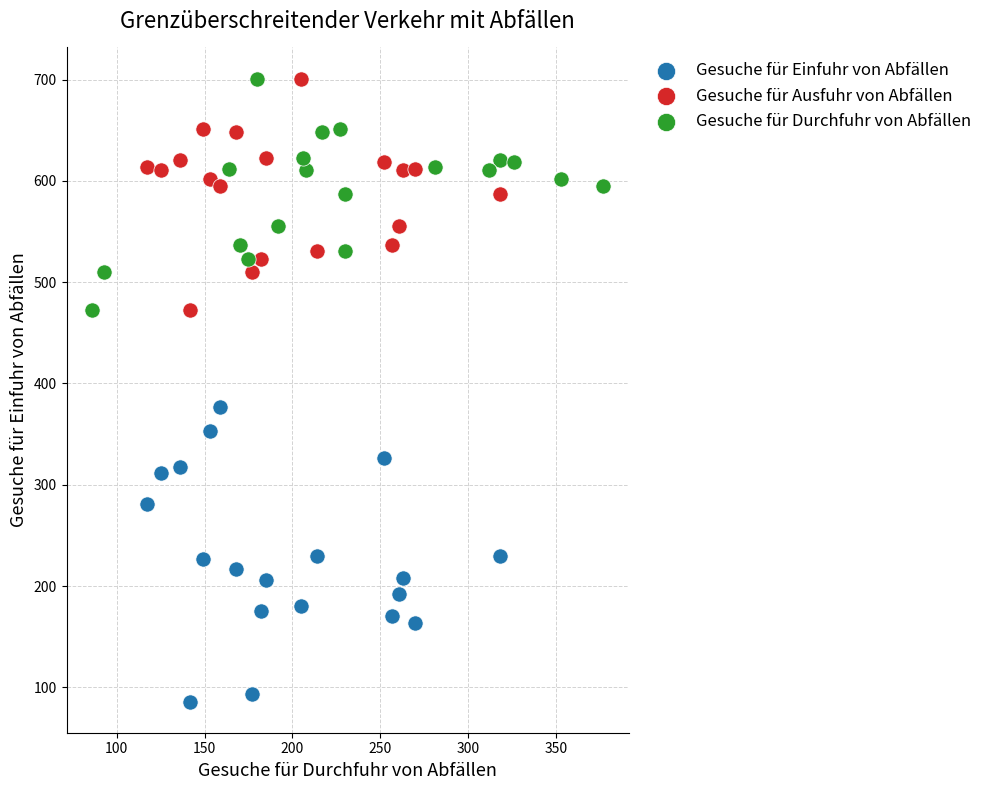

Which series reaches the minimum Y coordinate?

Gesuche für Einfuhr von Abfällen